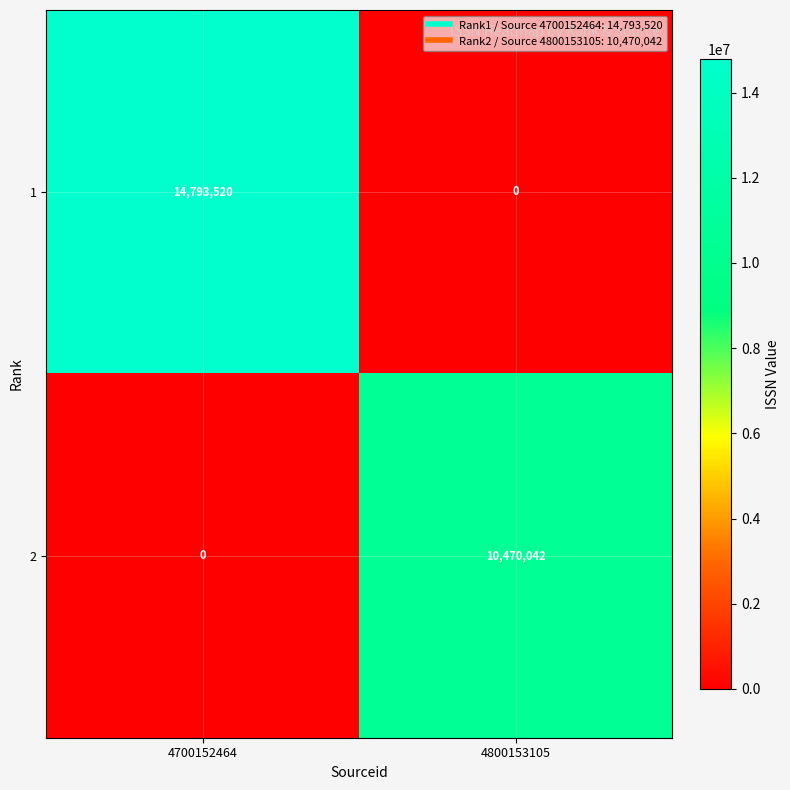

Reading left to right, list all the values displayed in this chart.

1: 4700152464=14793520	4800153105=0
2: 4700152464=0	4800153105=10470042